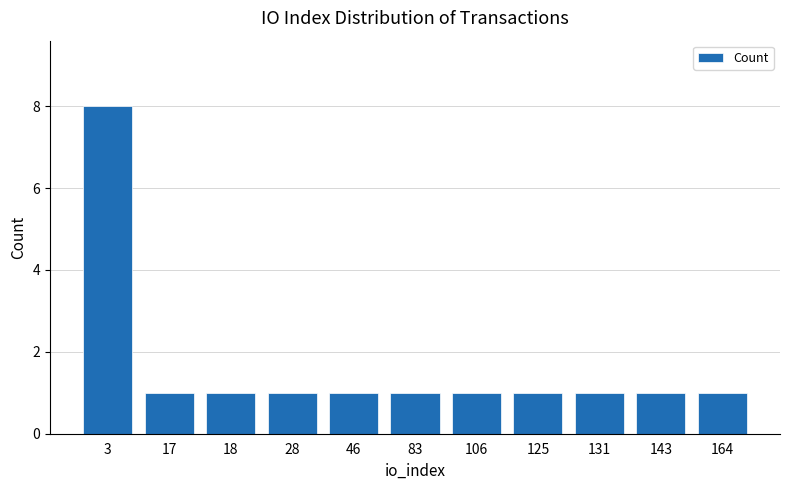

Is it true that the value at 125 is 0?

False